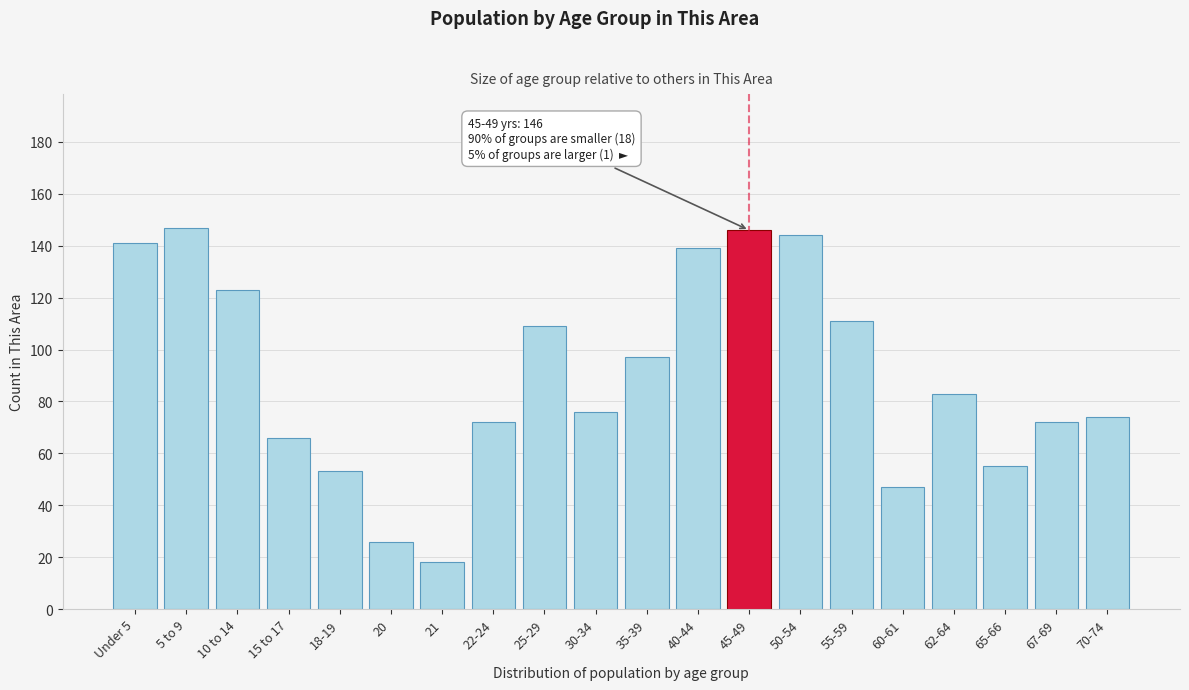

Reading left to right, what are all the values shown in this chart?

Under 5=141	5 to 9=147	10 to 14=123	15 to 17=66	18-19=53	20=26	21=18	22-24=72	25-29=109	30-34=76	35-39=97	40-44=139	45-49=146	50-54=144	55-59=111	60-61=47	62-64=83	65-66=55	67-69=72	70-74=74